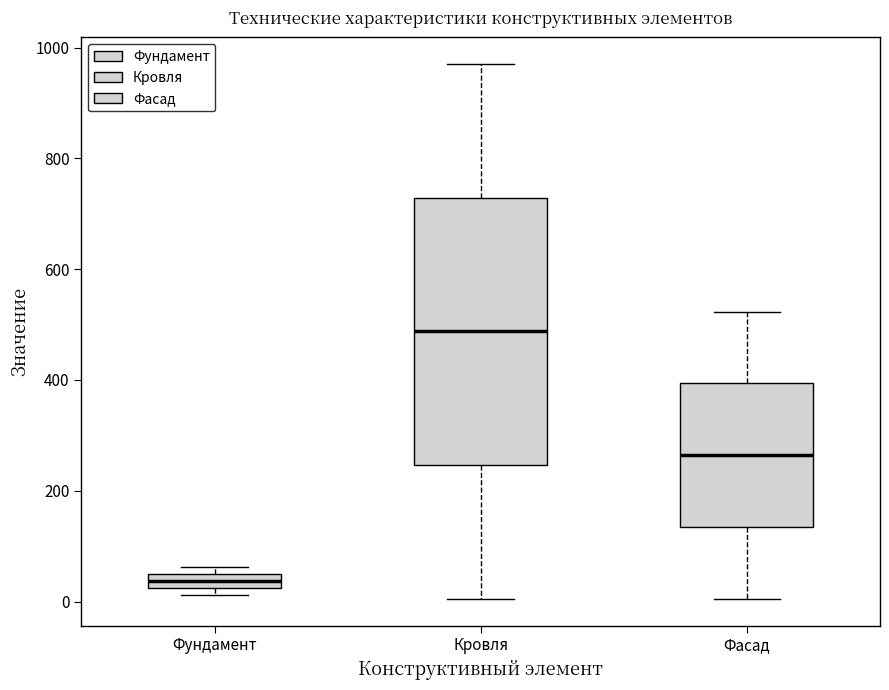

Which box has the lowest median line?

Фундамент